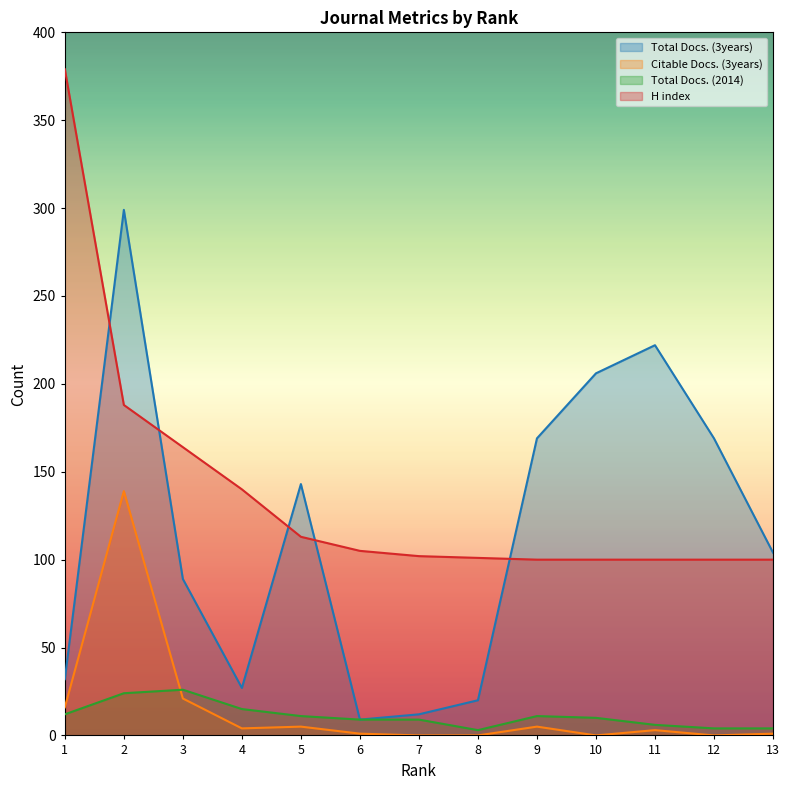

List the series in order of their peak value, highest first.

H index, Total Docs. (3years), Citable Docs. (3years), Total Docs. (2014)